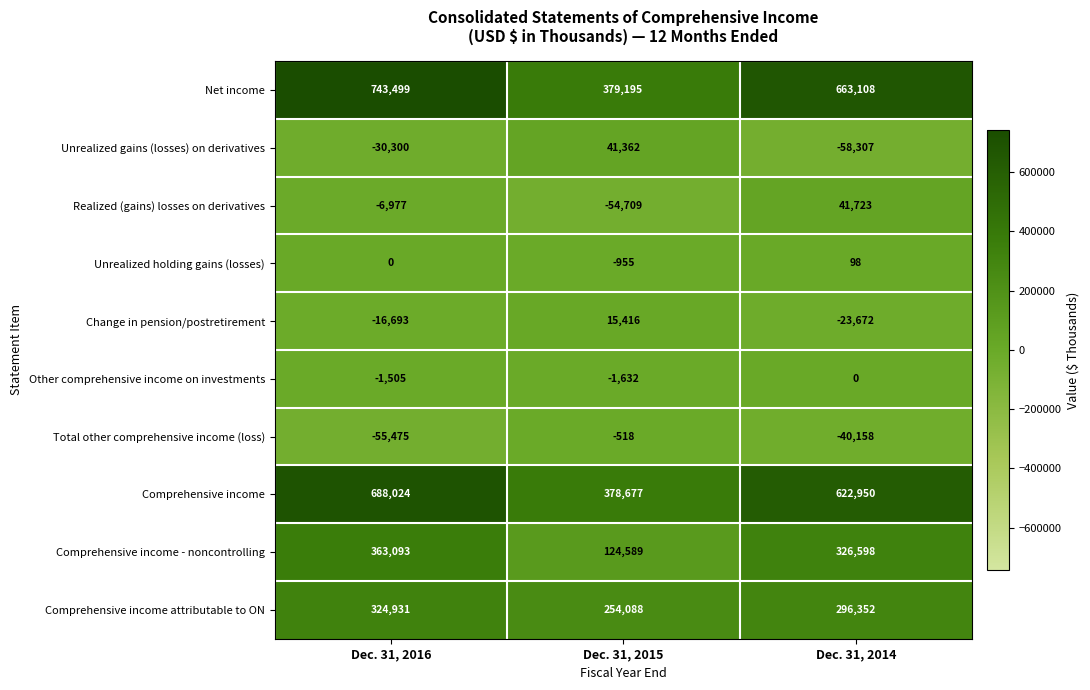

List the series in order of their peak value, lowest first.

Total other comprehensive income (loss), Other comprehensive income on investments, Unrealized holding gains (losses), Change in pension/postretirement, Unrealized gains (losses) on derivatives, Realized (gains) losses on derivatives, Comprehensive income attributable to ON, Comprehensive income - noncontrolling, Comprehensive income, Net income